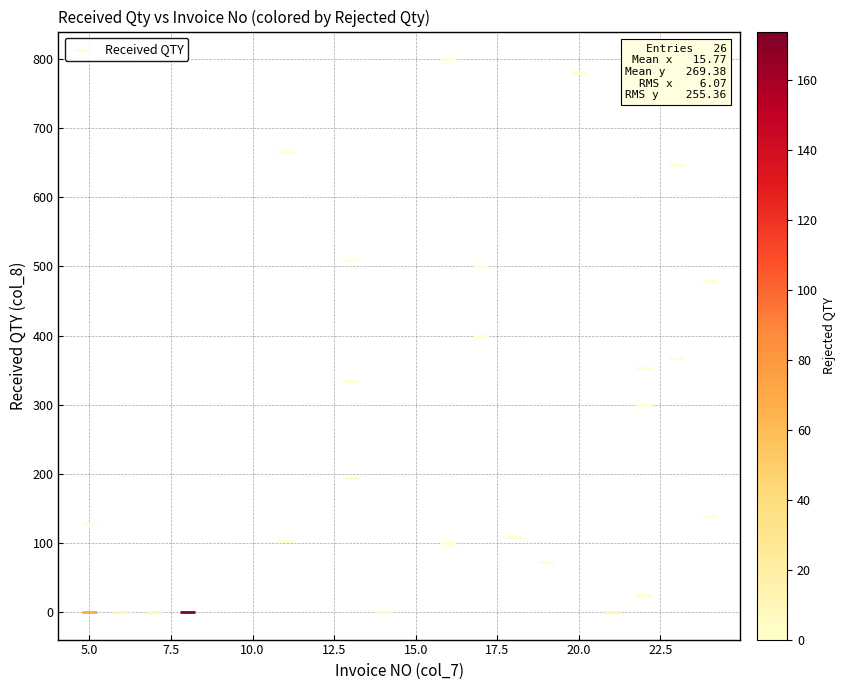

What is the range of Y values (max minus min)?

800